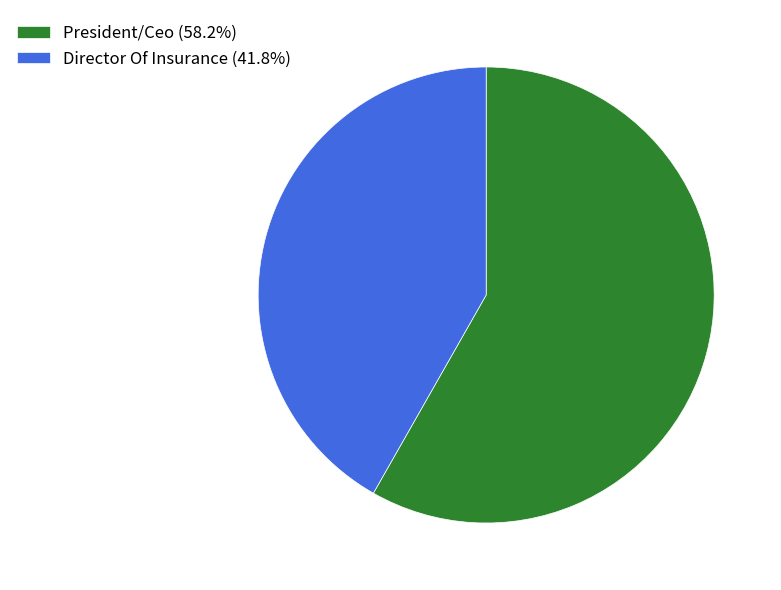

Which slice is the smallest?

Director Of Insurance